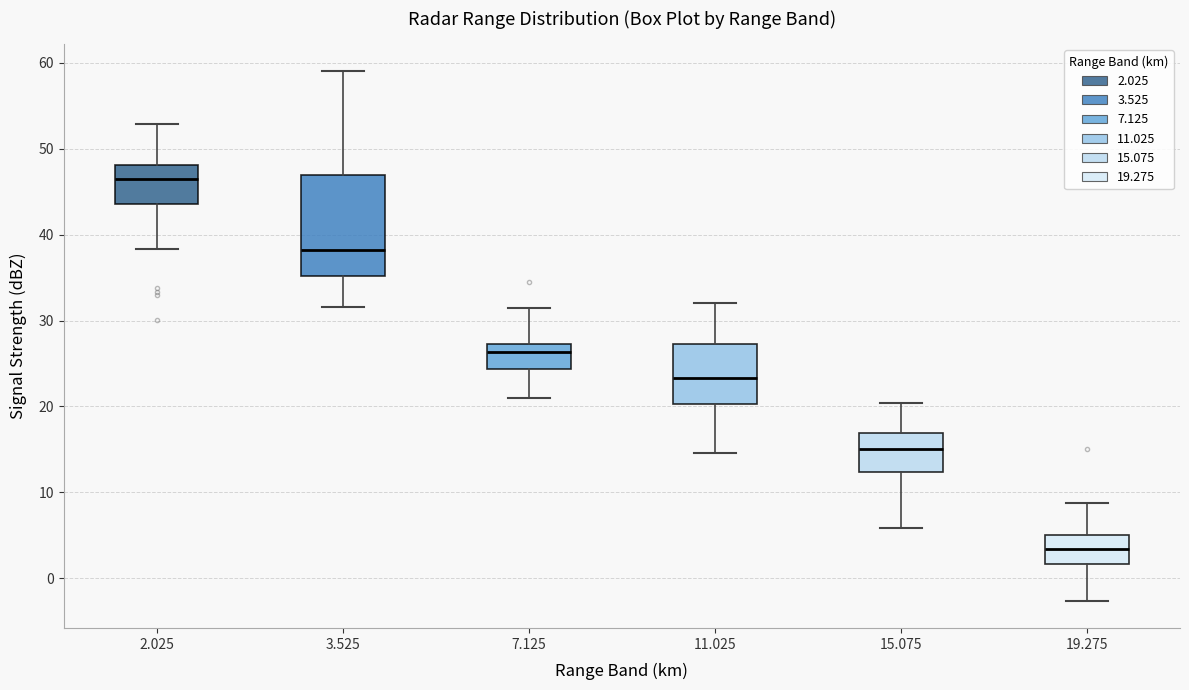

Reading left to right, transcribe this box plot: for each box, give where its median line is, the range the box spans, and where its two whiskers end, as read against the y-axis. The values are not printed on the chart, so give them approximately, as read against the axis.

2.025: median 47, box 44 to 48, whiskers 38 to 53
3.525: median 38, box 35 to 47, whiskers 32 to 59
7.125: median 26, box 24 to 27, whiskers 21 to 32
11.025: median 23, box 20 to 27, whiskers 15 to 32
15.075: median 15, box 12 to 17, whiskers 6 to 20
19.275: median 3, box 2 to 5, whiskers -3 to 9